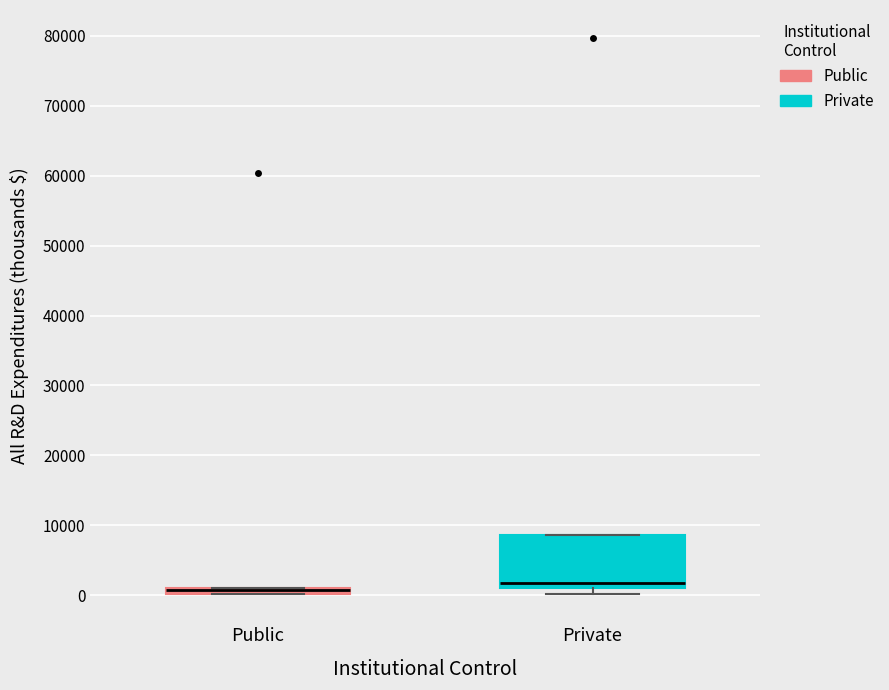

Which box is the tallest, from its lower edge to its upper edge?

Private